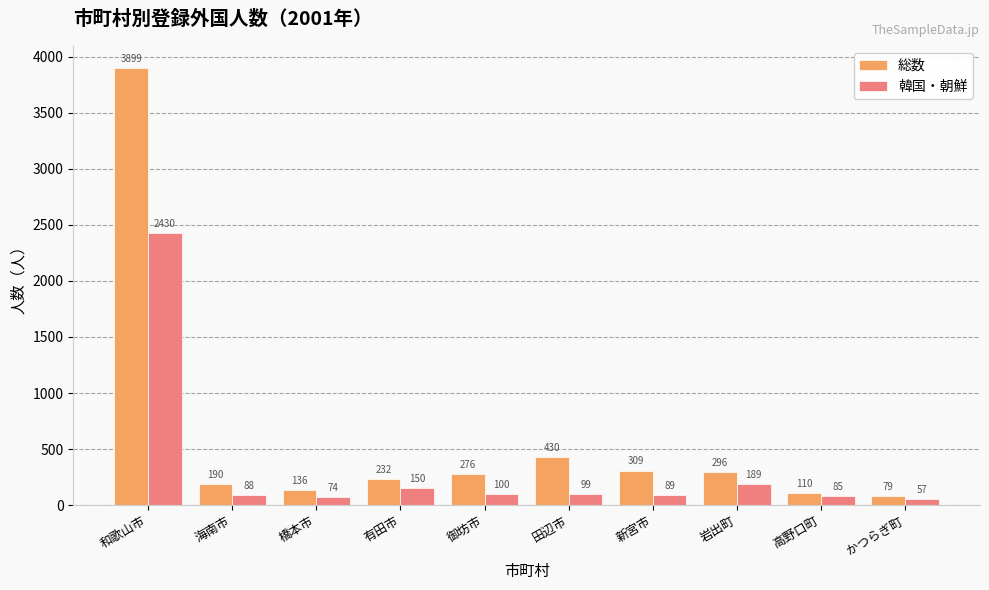

How many groups of bars are there?

10